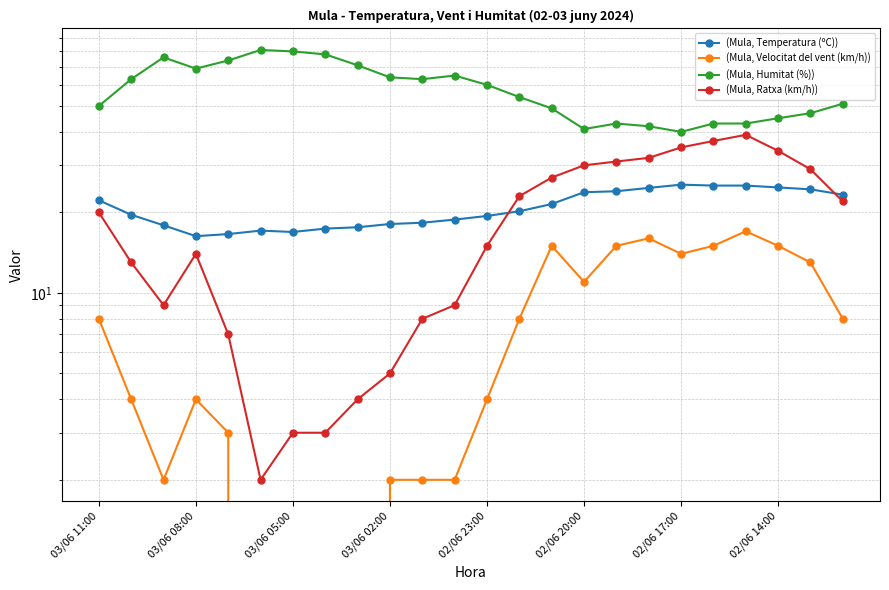

Is it true that (Mula, Temperatura (ºC)) equals 10.4 at 17?

False